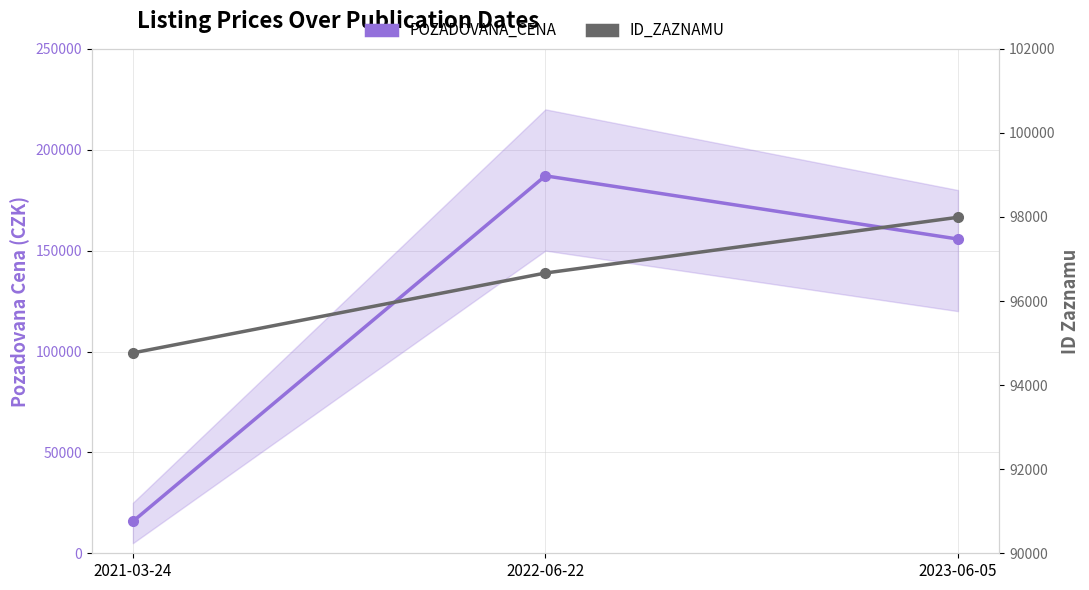

Read the ID_ZAZNAMU value at 2021-03-24, to the nearest 50.

94750